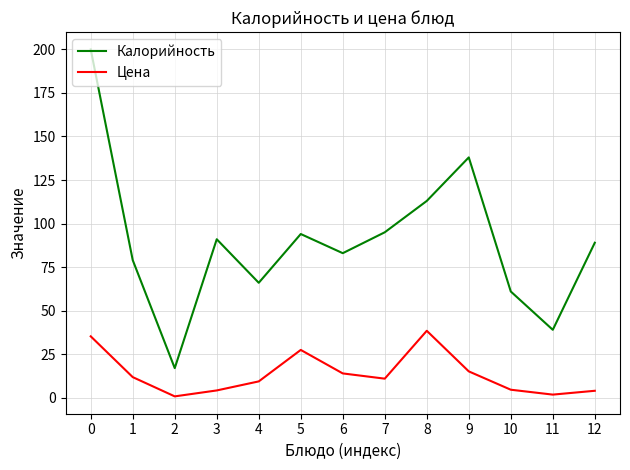

How many series are shown in this chart?

2